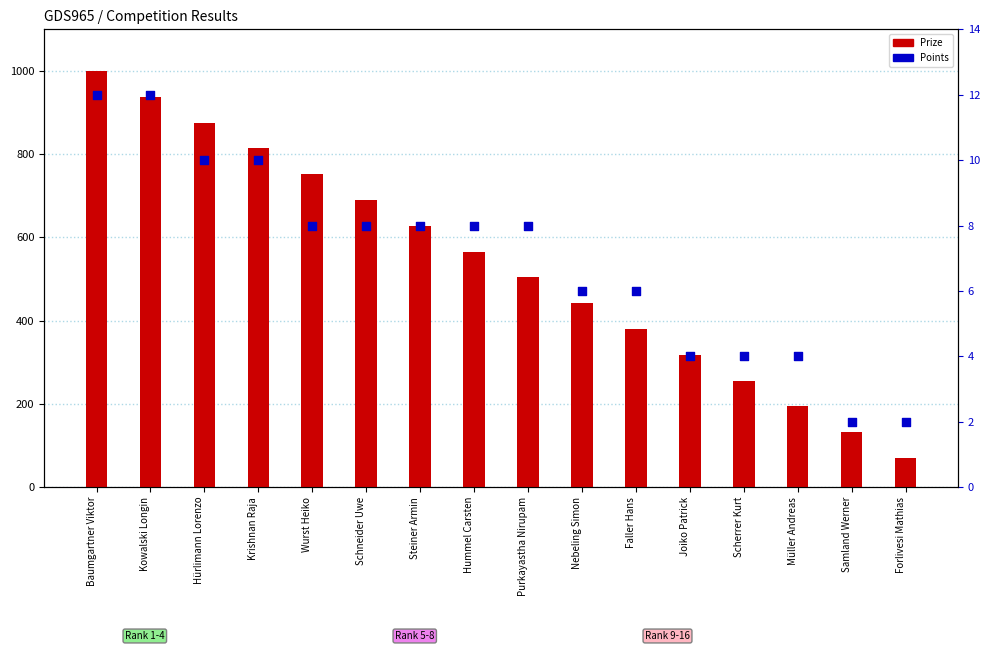

What is the total value across all series at Purkayastha Nirupam?

512